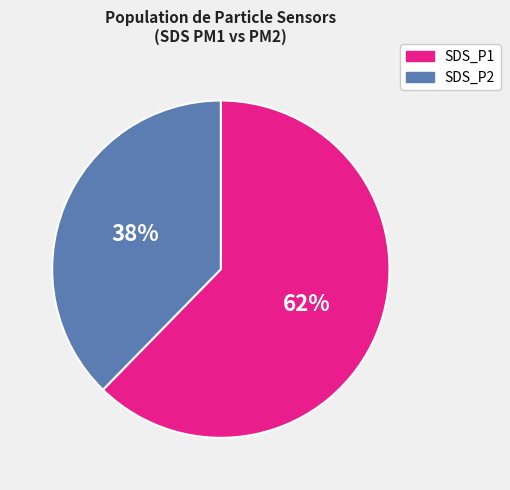

How many slices are in this pie chart?

2